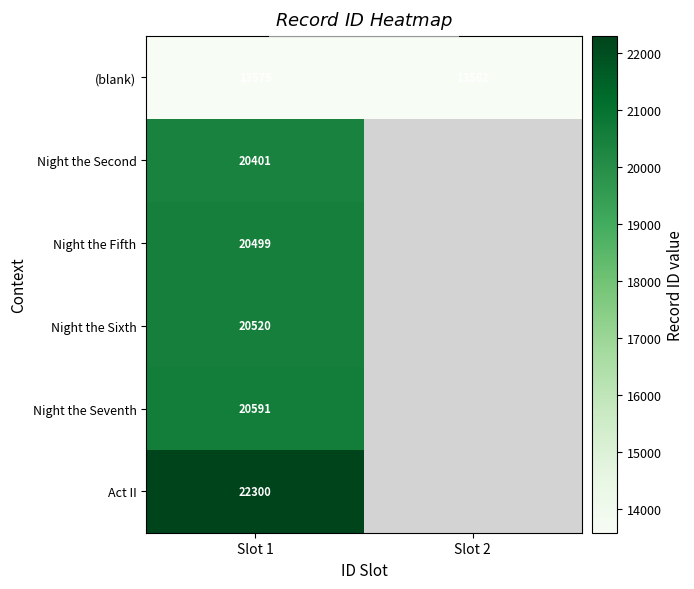

Is it true that Night the Seventh equals 20591 at Slot 1?

True